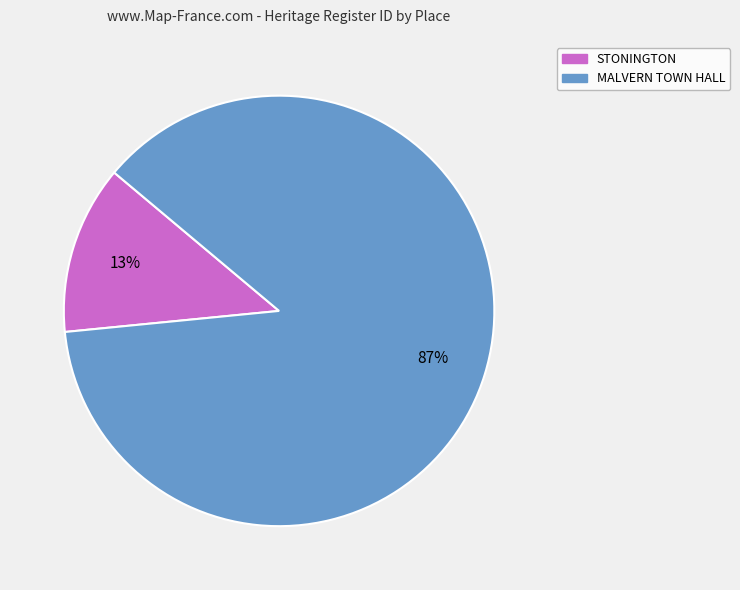

Which category has the smallest portion of the pie?

STONINGTON